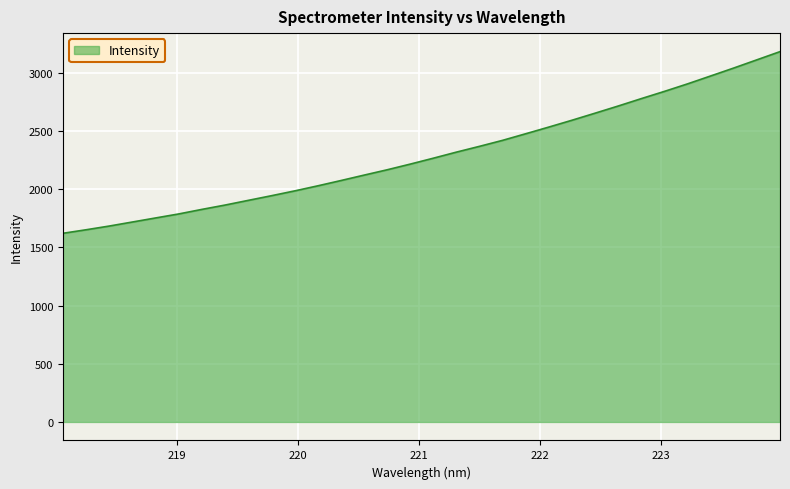

What is the minimum value shown in the chart?

1621.8